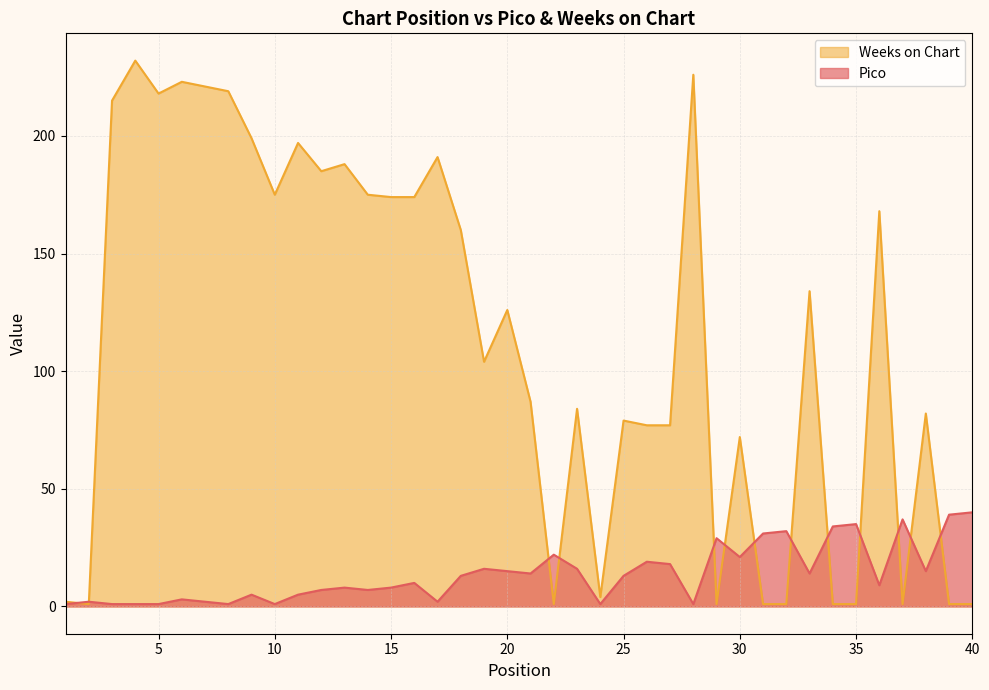

How many distinct data groups are displayed?

2